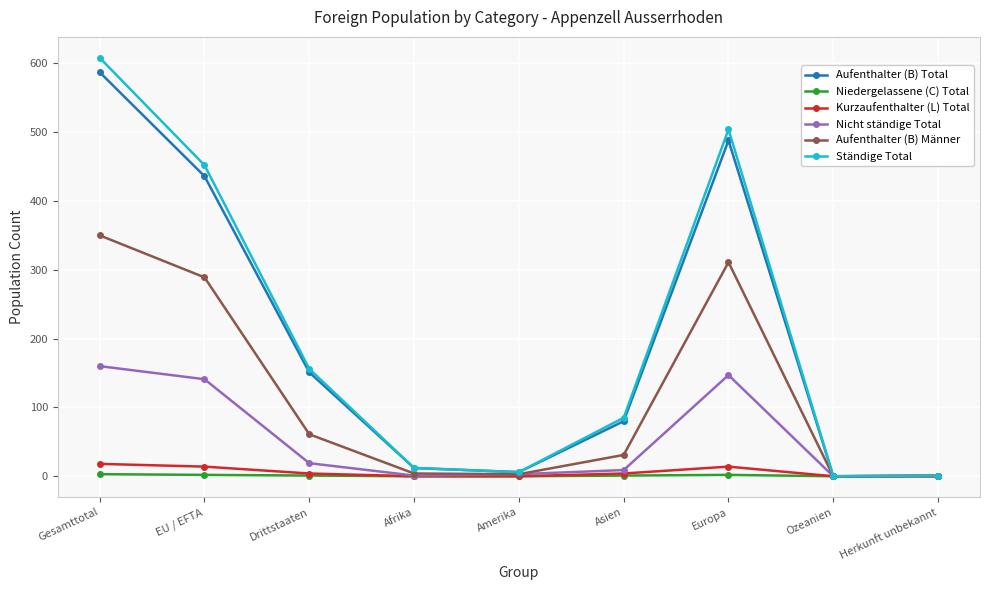

True or false: Kurzaufenthalter (L) Total has a value of 0 at Herkunft unbekannt.

True